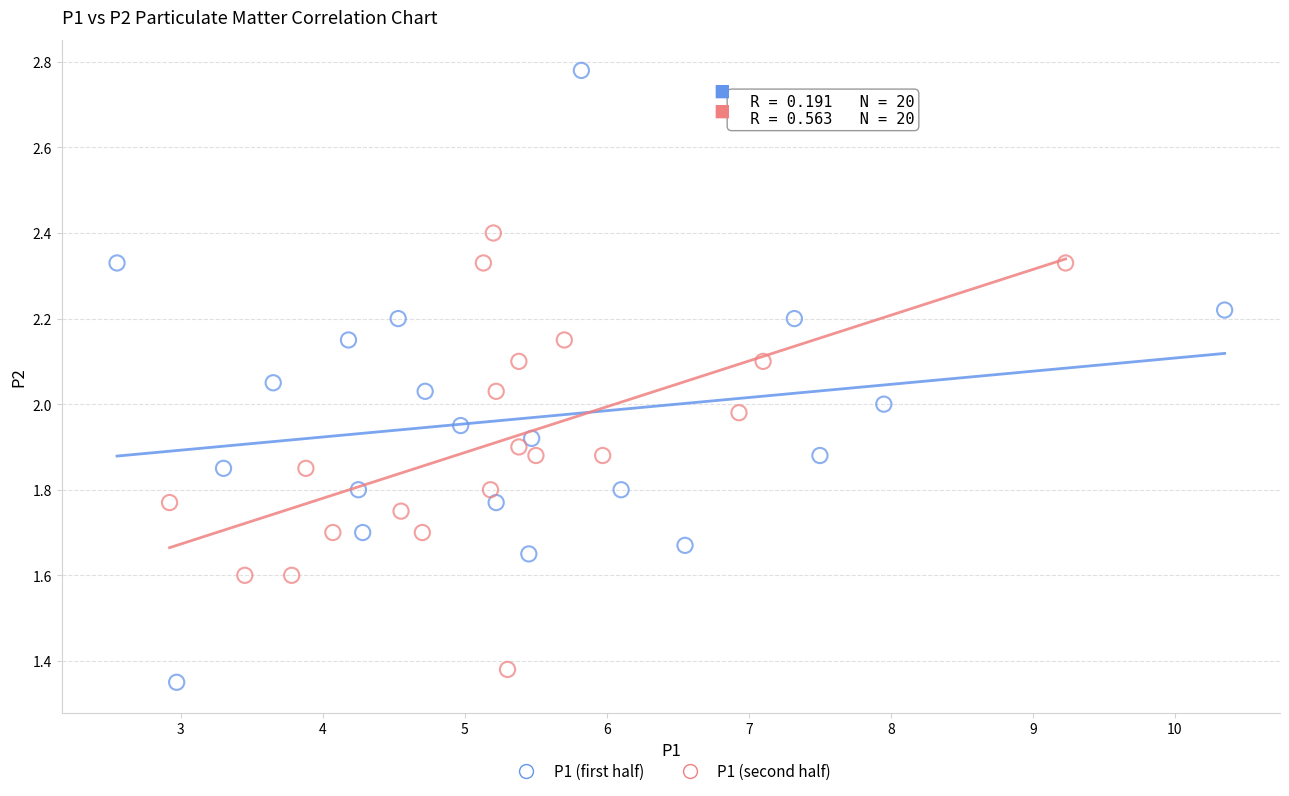

Which series contains the highest Y value?

P1 (first half)